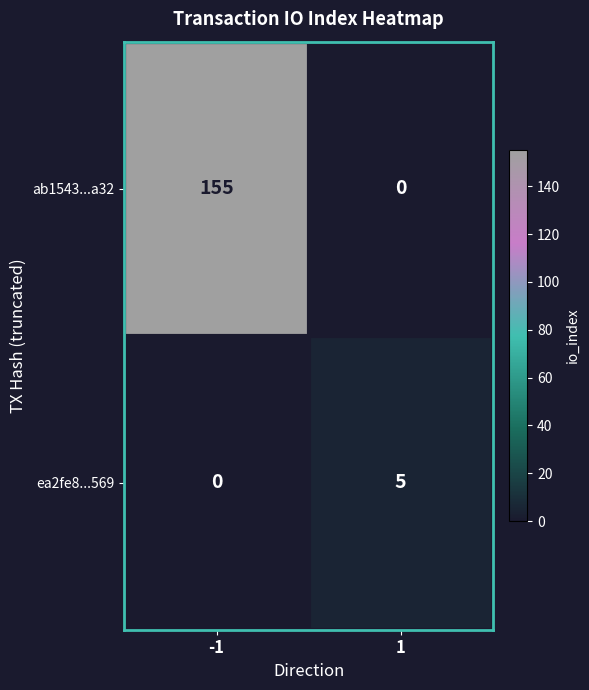

The value of ea2fe8...569 at 1 is 5. True or false?

True